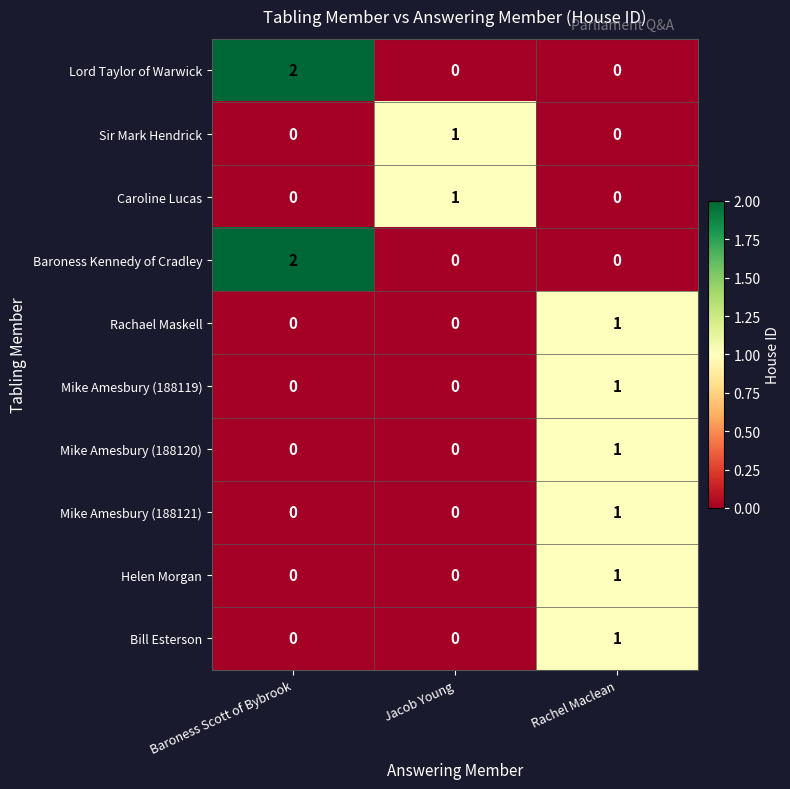

Which category has the highest value across all series?

Baroness Scott of Bybrook